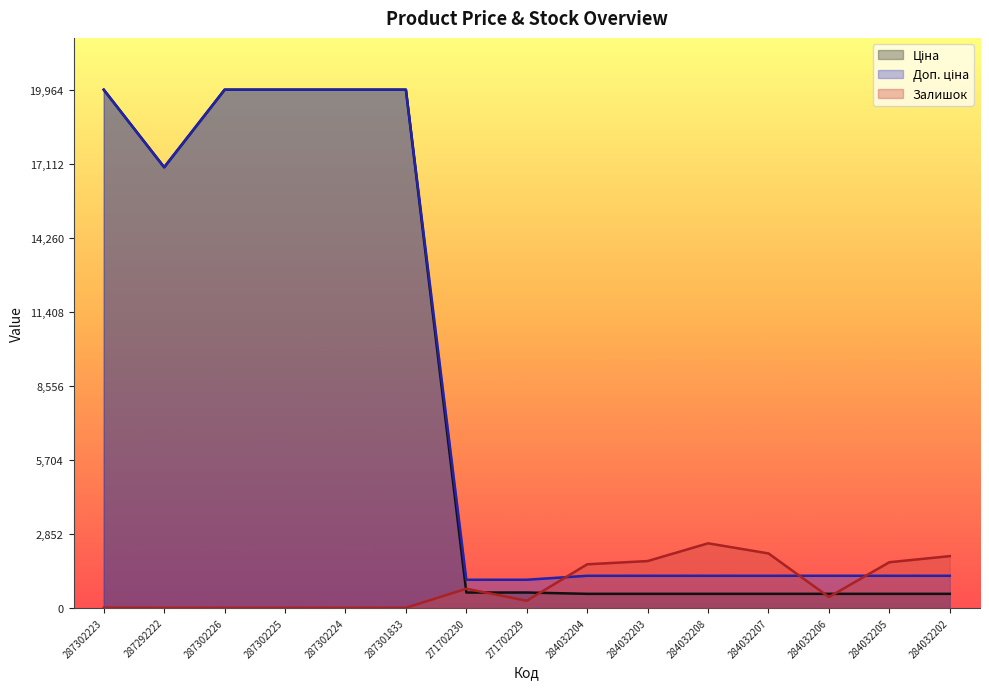

Is it true that Ціна equals 19964.2 at 287302223?

True